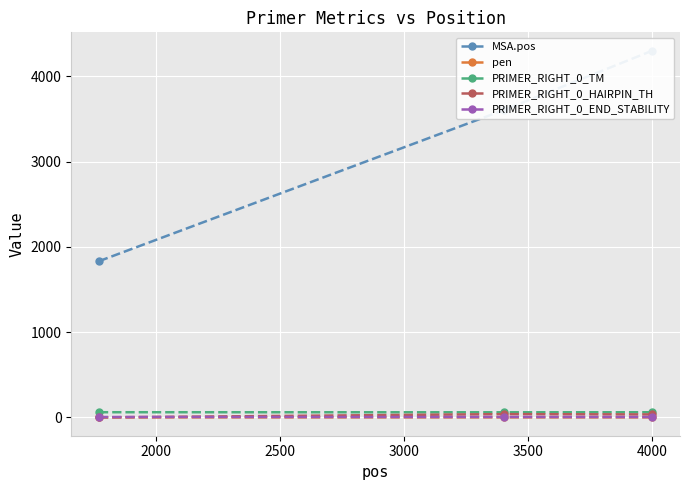

Which series has the largest range (max minus min)?

MSA.pos